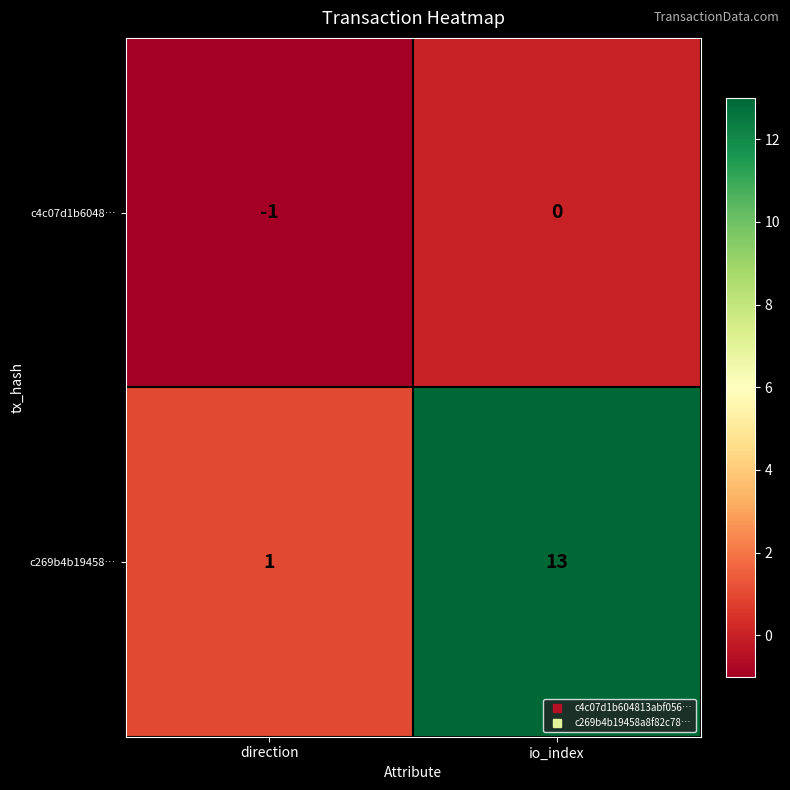

How many distinct data groups are displayed?

2